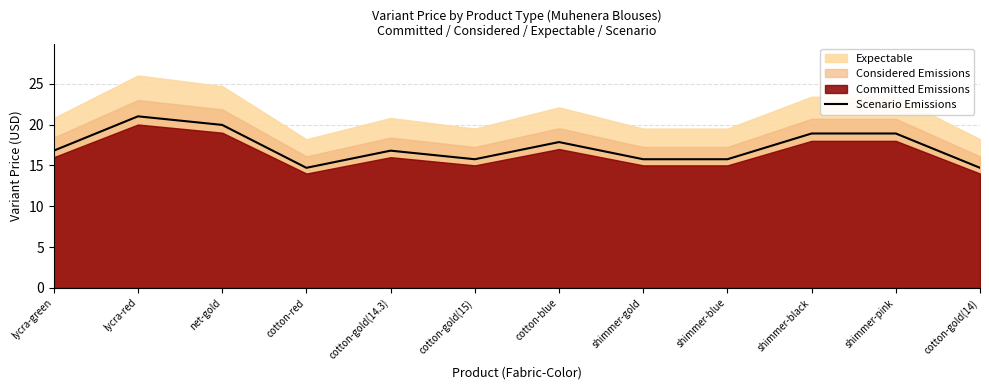

List the labels in order of value, smallest first.

cotton-red, cotton-gold(14), cotton-gold(15), shimmer-gold, shimmer-blue, lycra-green, cotton-gold(14.3), cotton-blue, shimmer-black, shimmer-pink, net-gold, lycra-red